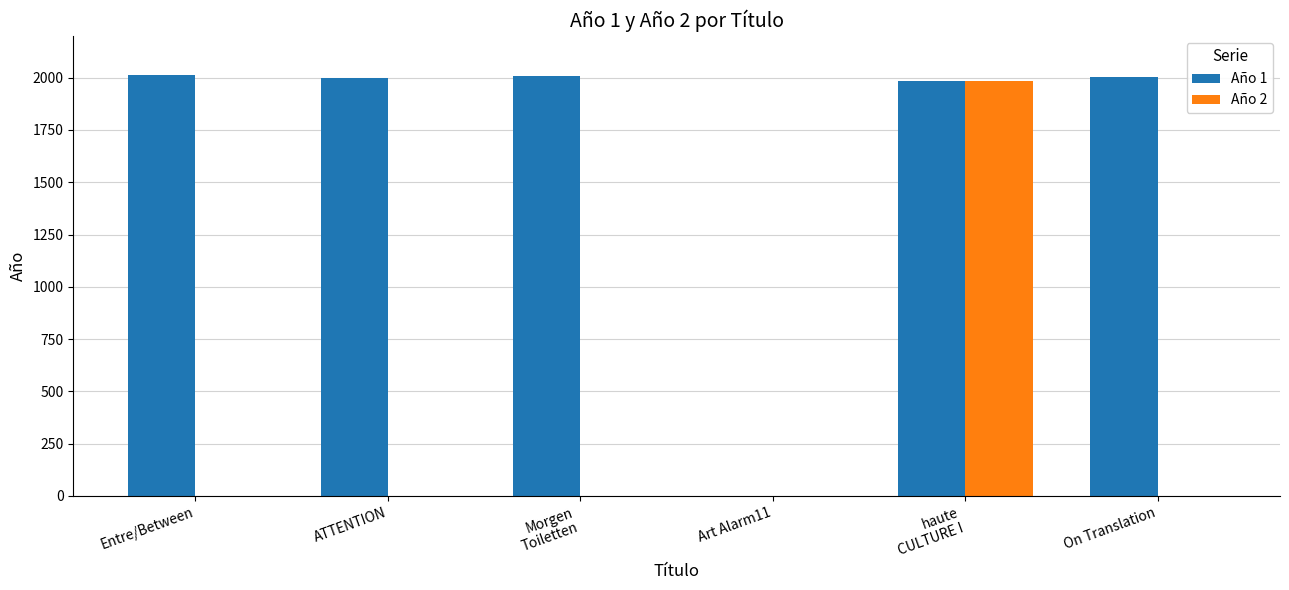

Which series changed the most between Entre/Between and Art Alarm11?

Año 1